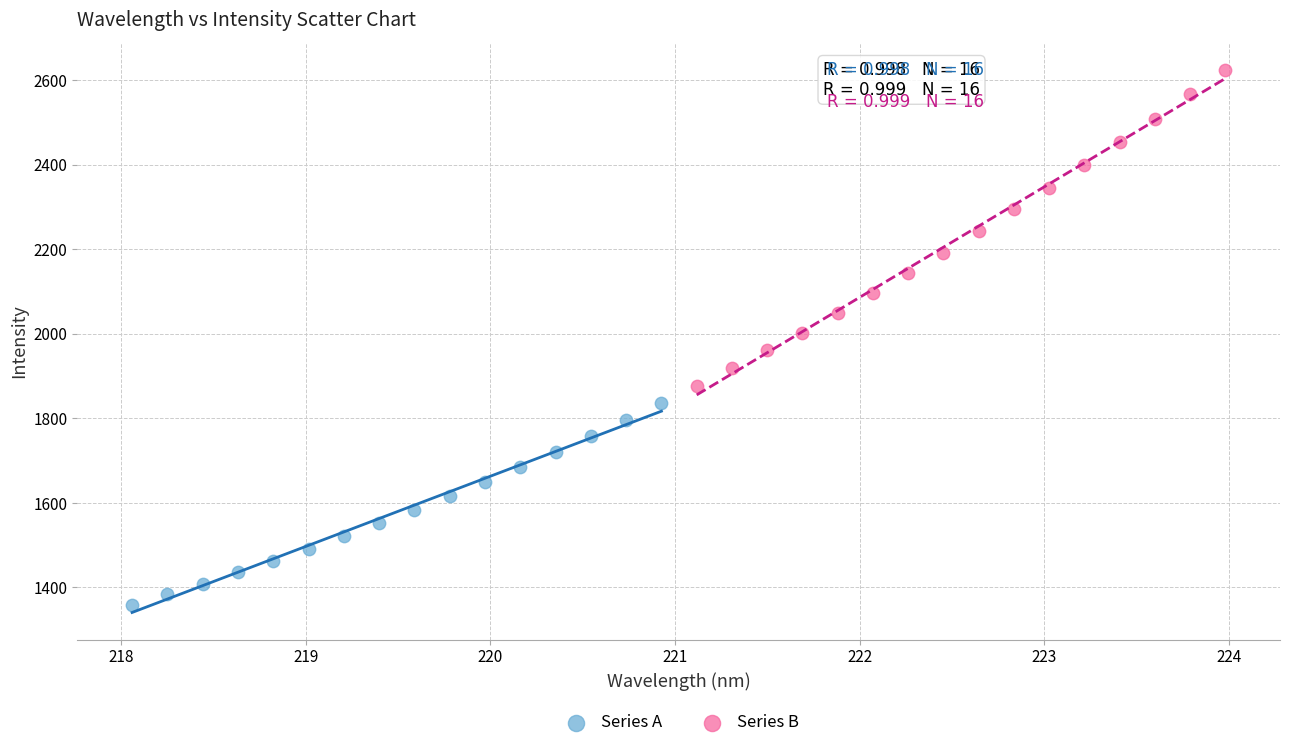

Which series reaches the minimum Y coordinate?

Series A